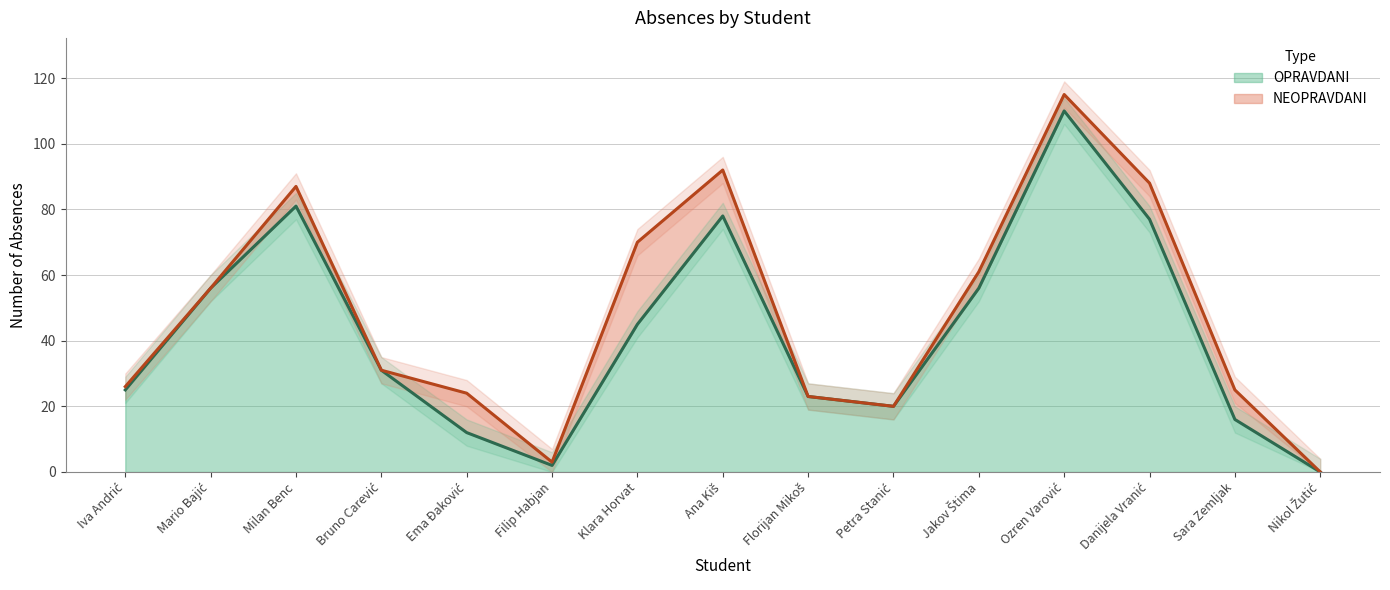

List the labels in order of value, smallest first.

Nikol Žutić, Filip Habjan, Ema Đaković, Sara Zemljak, Petra Stanić, Florijan Mikoš, Iva Andrić, Bruno Carević, Klara Horvat, Mario Bajić, Jakov Štima, Danijela Vranić, Ana Kiš, Milan Benc, Ozren Varović